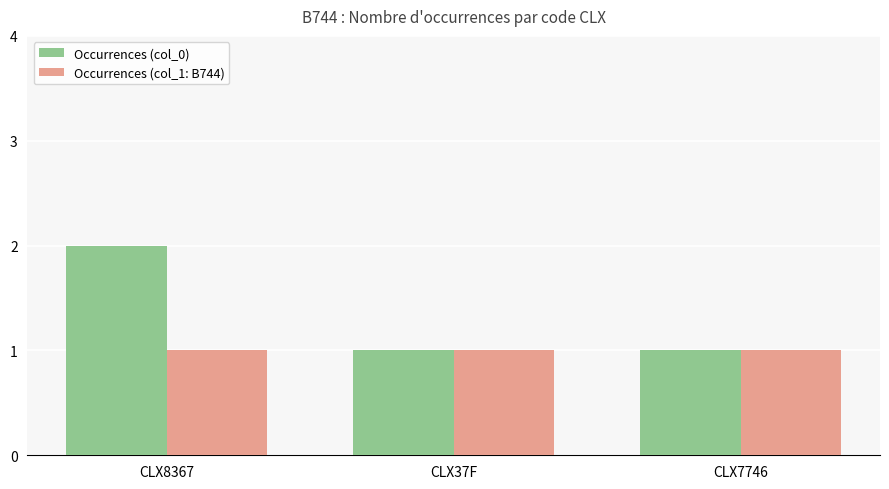

What is the difference between the maximum and second lowest values in the Occurrences (col_0) series?

1